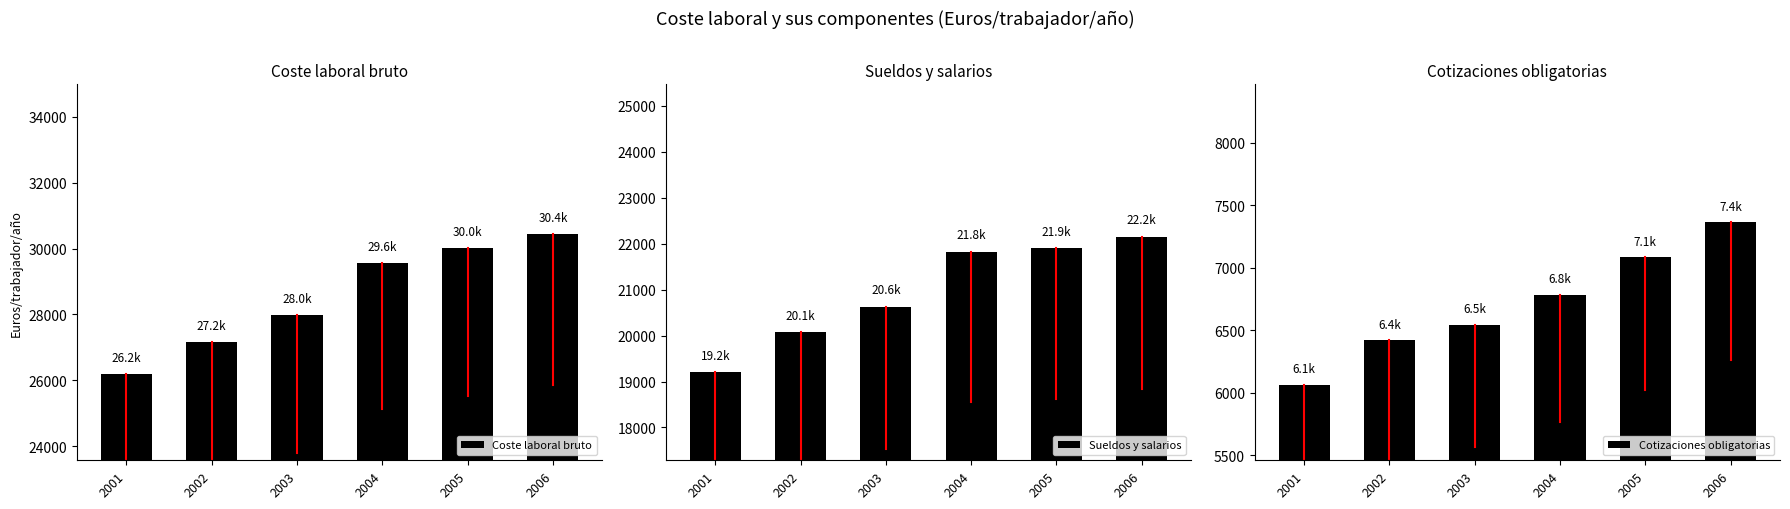

What is the minimum value shown in the chart?

6065.0